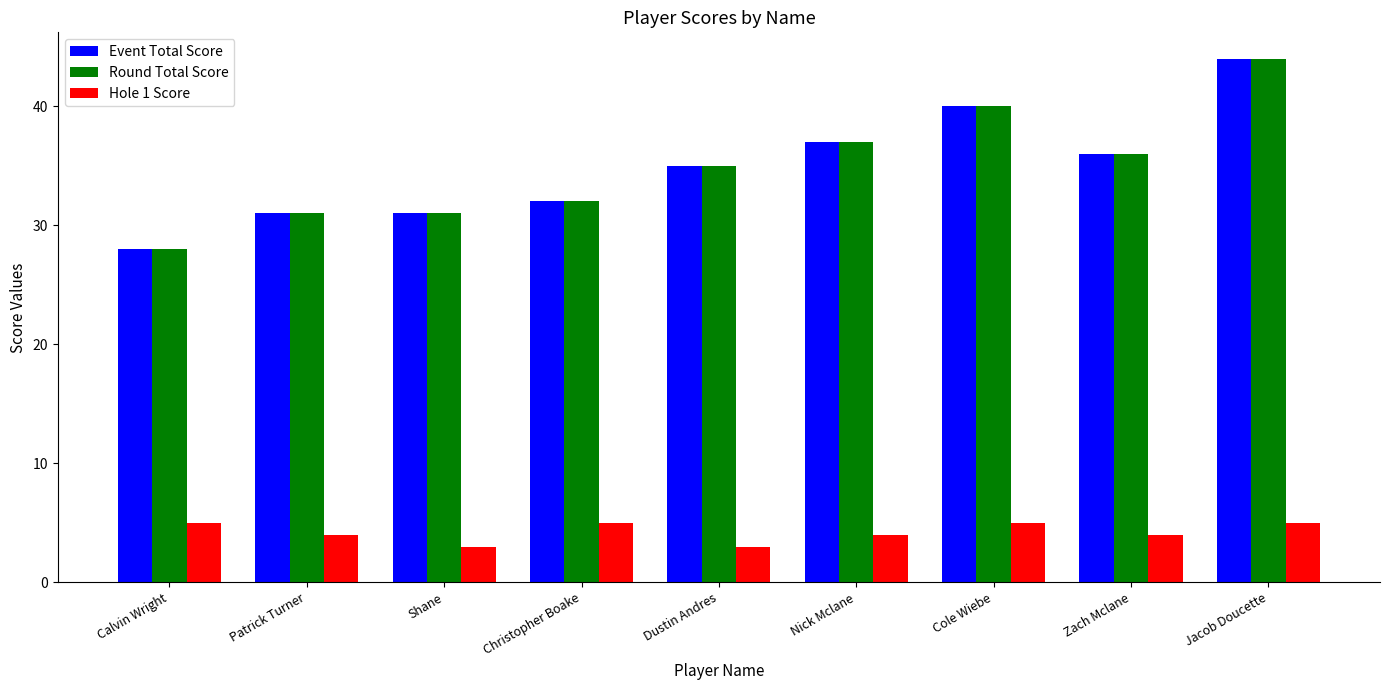

What is the sum of all Event Total Score values?

314